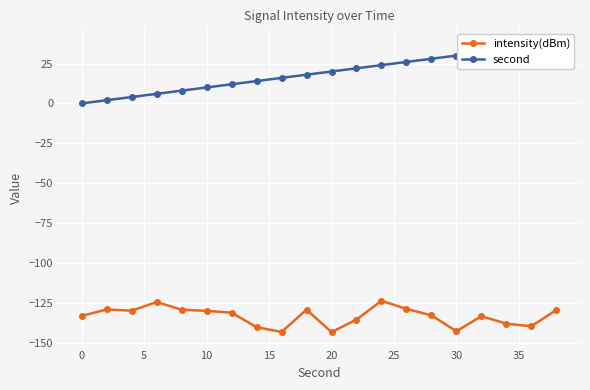

What is the minimum value for intensity(dBm)?

-143.4